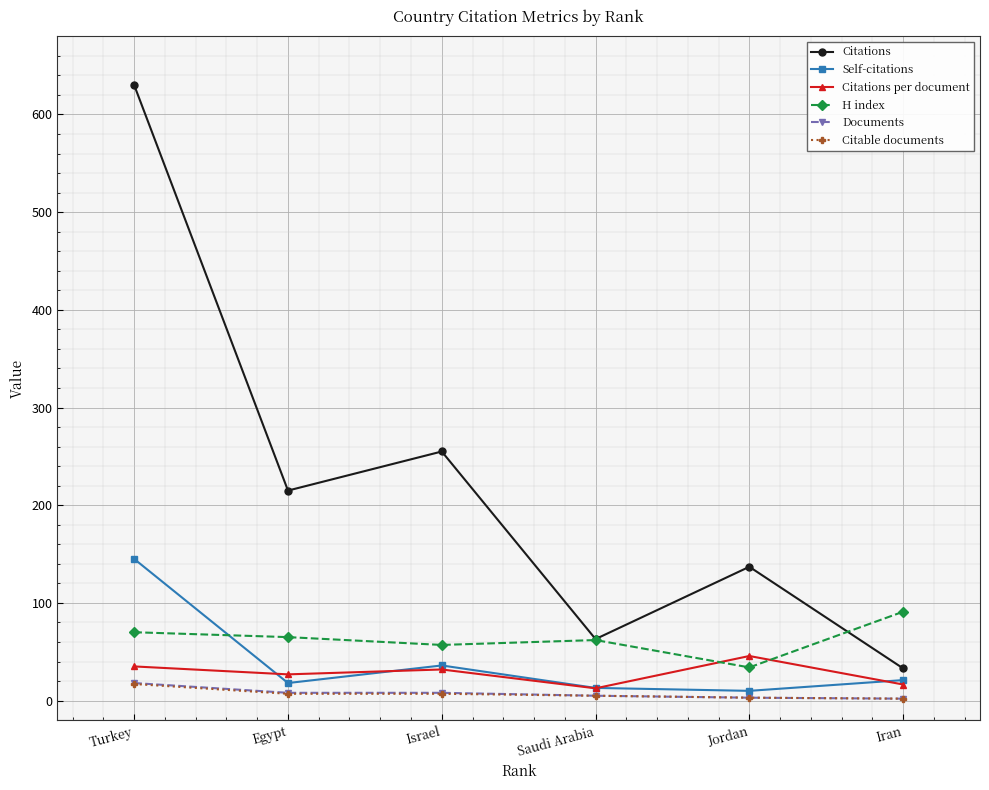

True or false: Documents and H index intersect in this chart.

False